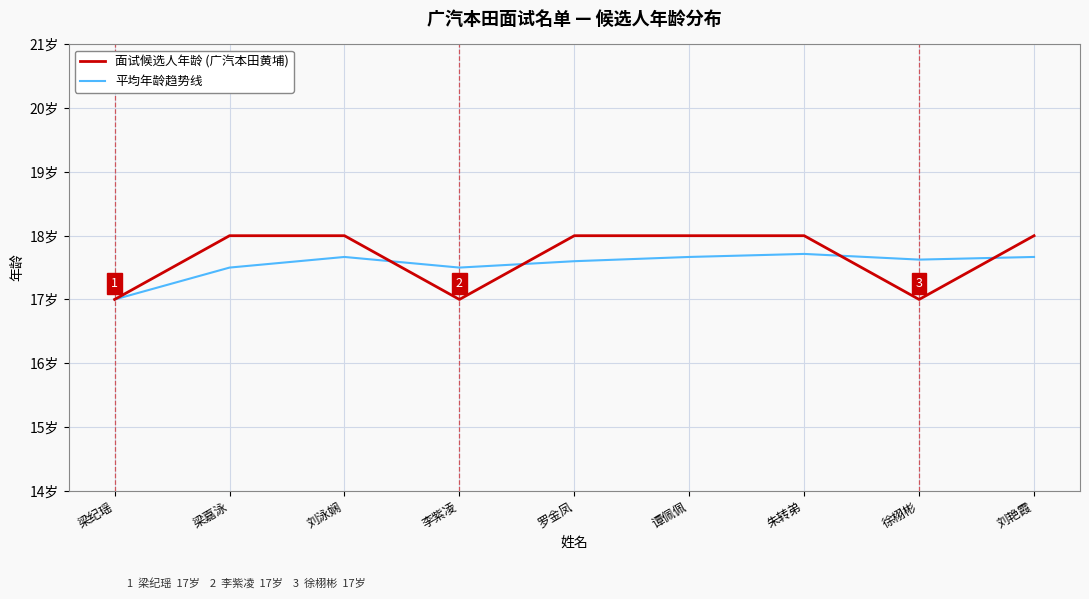

Reading right to left, list all the values displayed in this chart.

面试候选人年龄 (广汽本田黄埔): 刘艳霞=18.0	徐栩彬=17.0	朱转弟=18.0	谭佩佩=18.0	罗金凤=18.0	李紫凌=17.0	刘泳娴=18.0	梁嘉泳=18.0	梁纪瑶=17.0
平均年龄趋势线: 刘艳霞=17.7	徐栩彬=17.6	朱转弟=17.7	谭佩佩=17.7	罗金凤=17.6	李紫凌=17.5	刘泳娴=17.7	梁嘉泳=17.5	梁纪瑶=17.0